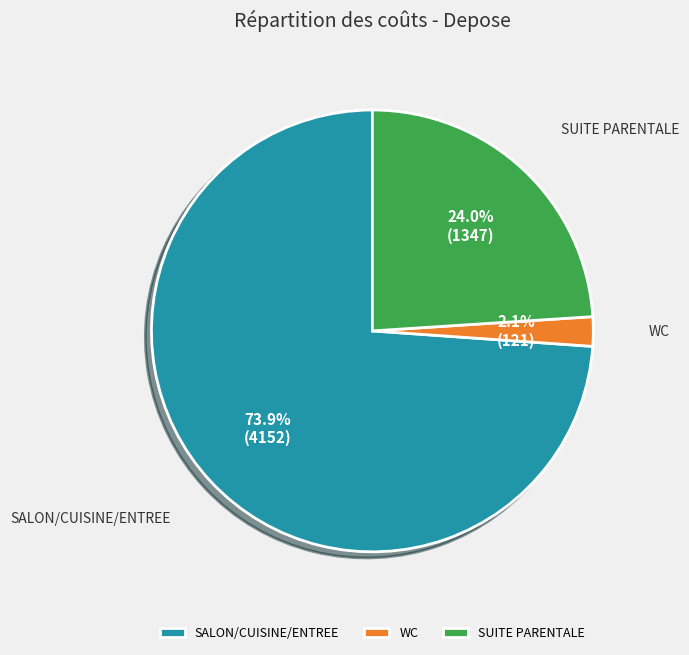

What is the largest slice in the pie chart?

SALON/CUISINE/ENTREE